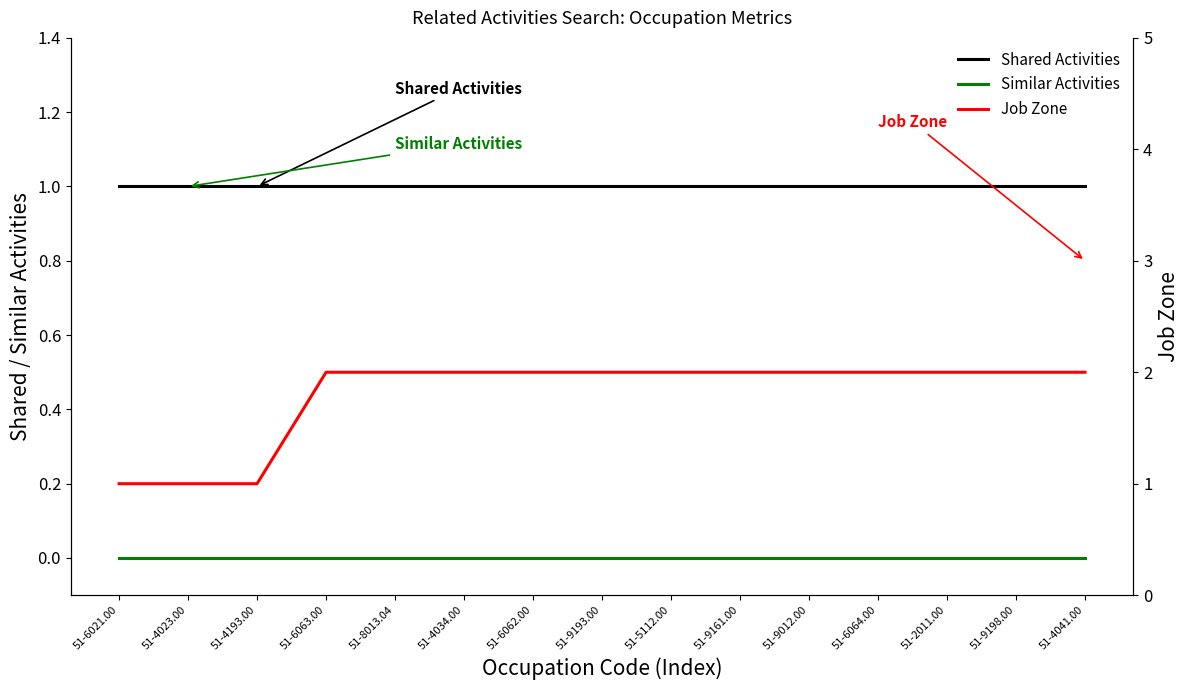

How many lines are shown in the chart?

3